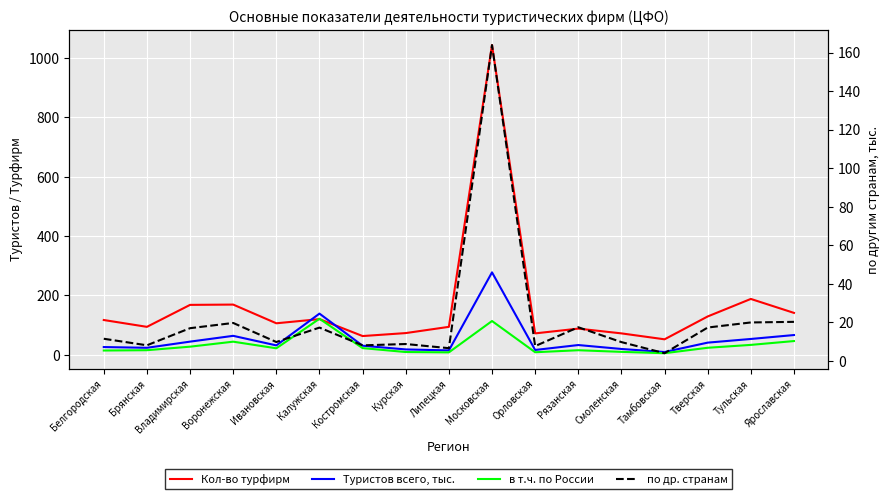

The value of Туристов всего, тыс. at Смоленская is 33.4. True or false?

False